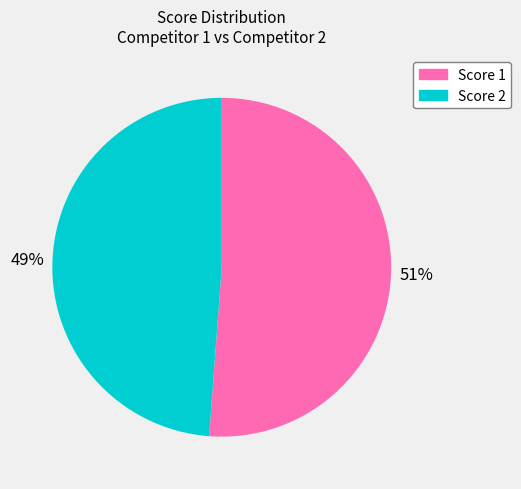

How many segments does this pie chart have?

2